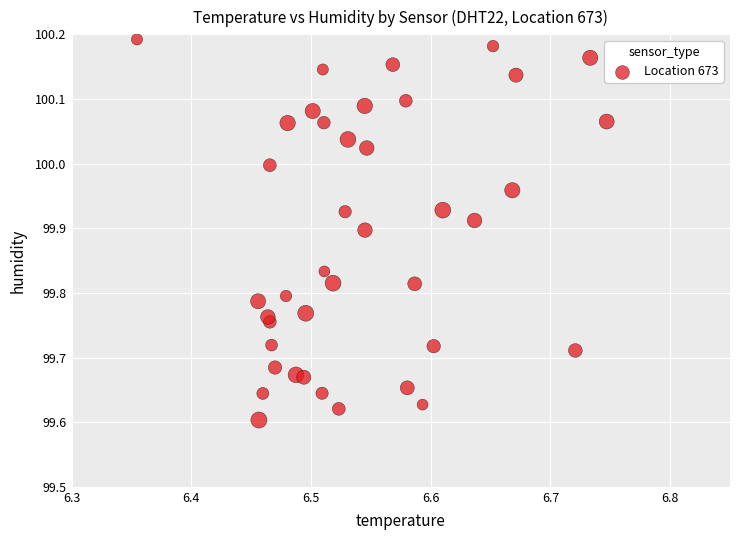

What is the range of X values (max minus min)?

0.4